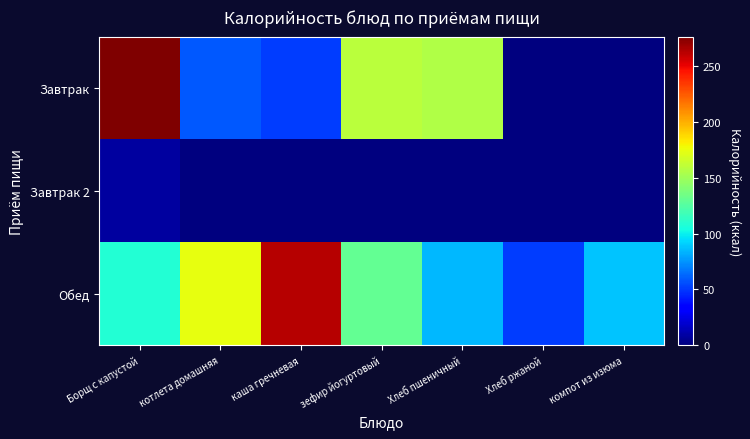

Between Хлеб пшеничный and котлета домашняя, which is larger?

Хлеб пшеничный